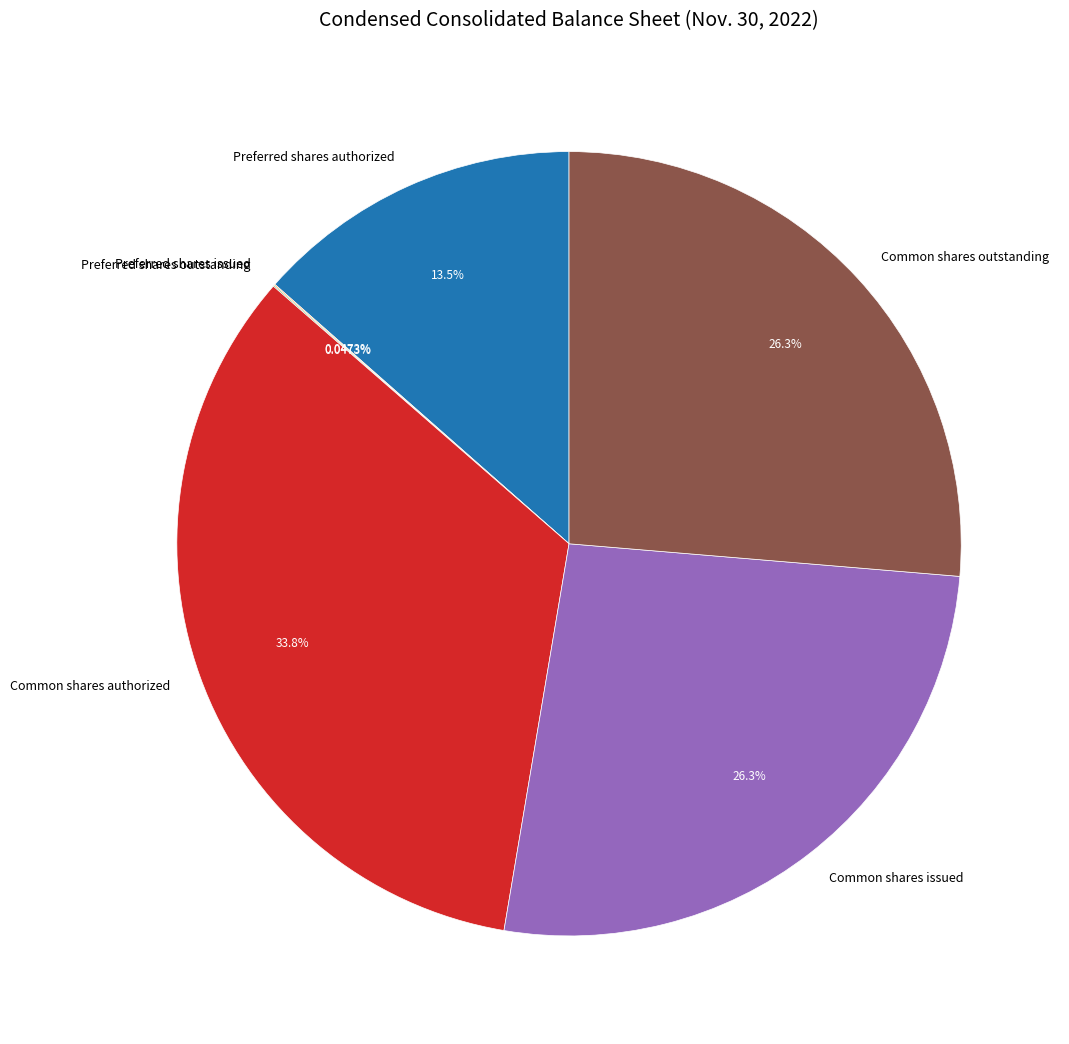

Is there a majority slice in this chart?

No